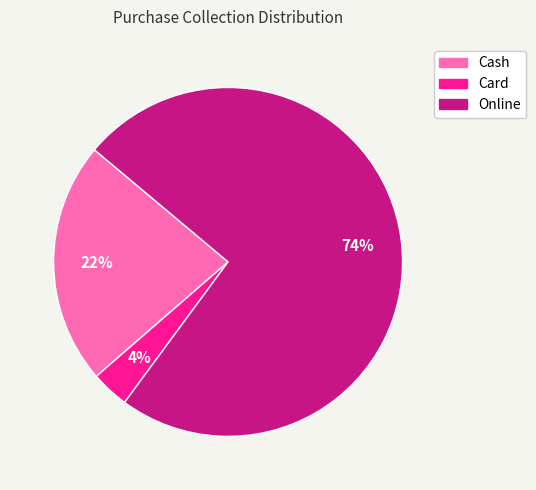

Combined, do Cash and Online account for over 50%?

Yes